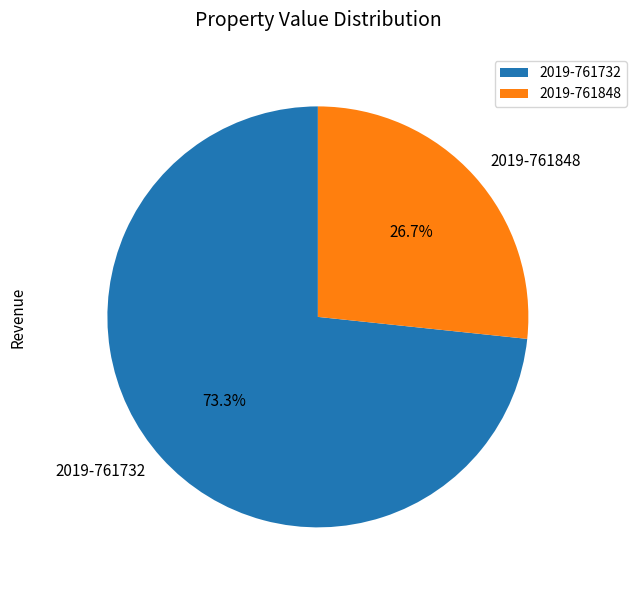

Which slice is the largest?

2019-761732